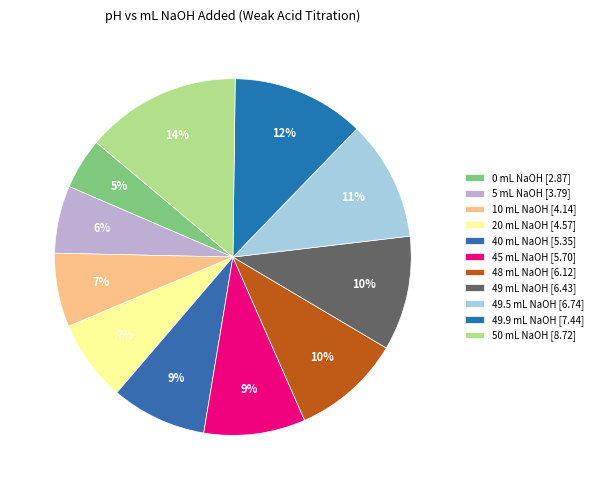

True or false: 0 mL NaOH accounts for 5% of the total.

True